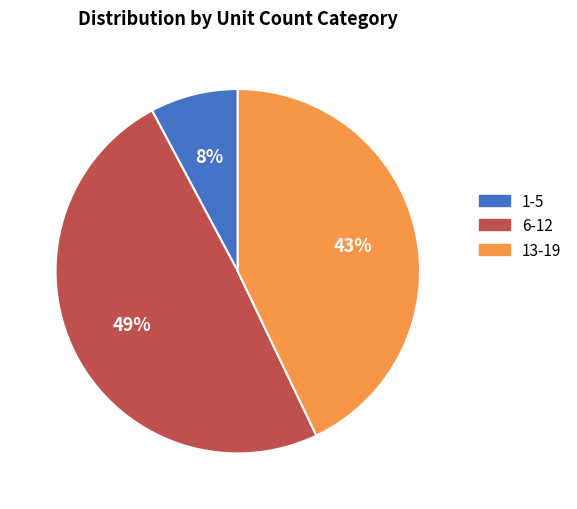

To the nearest percent, what is the average slice percentage?

33%